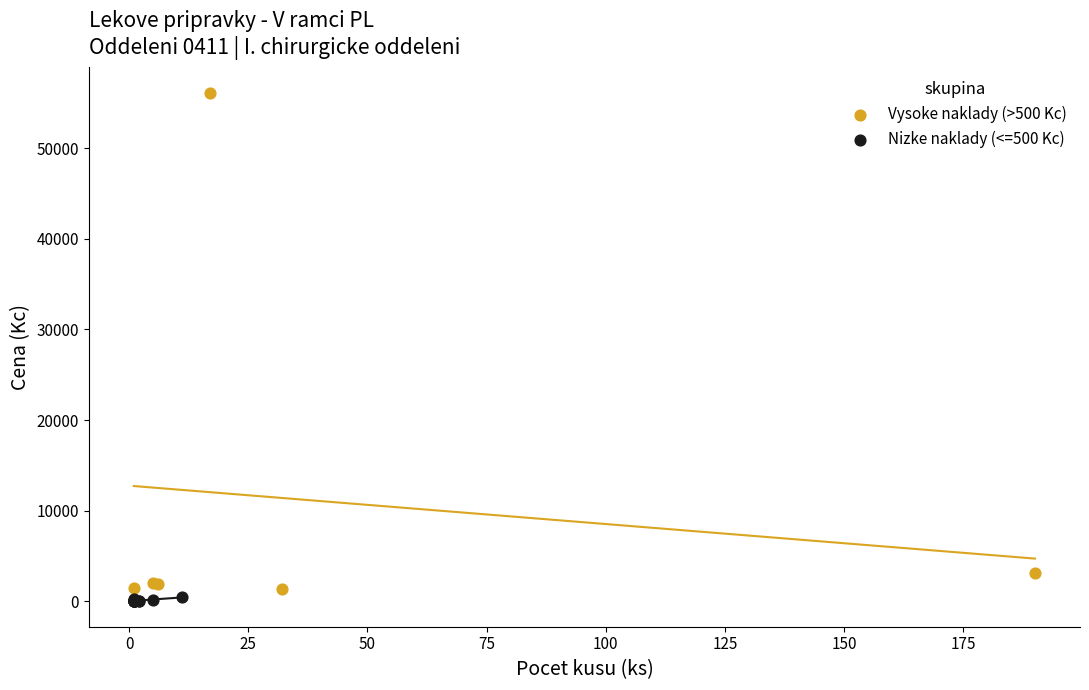

Which series reaches the maximum Y coordinate?

Vysoke naklady (>500 Kc)